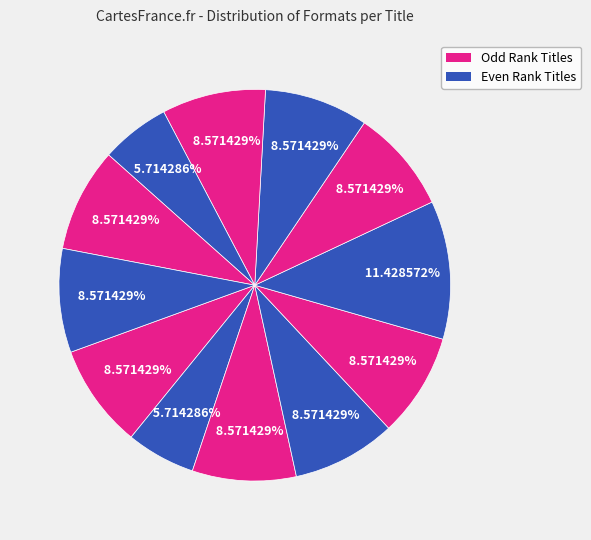

How many segments does this pie chart have?

12